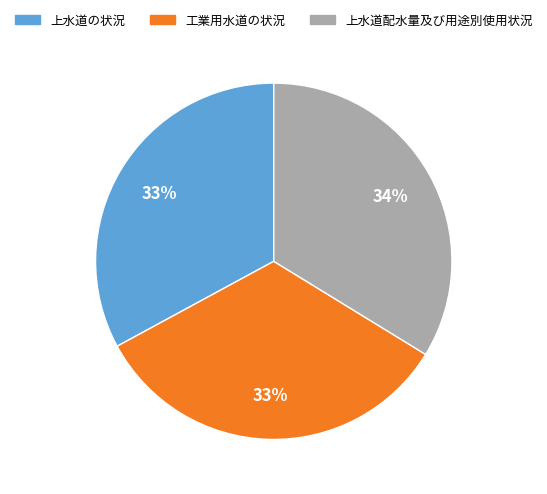

Is there any slice that represents more than half of the pie?

No